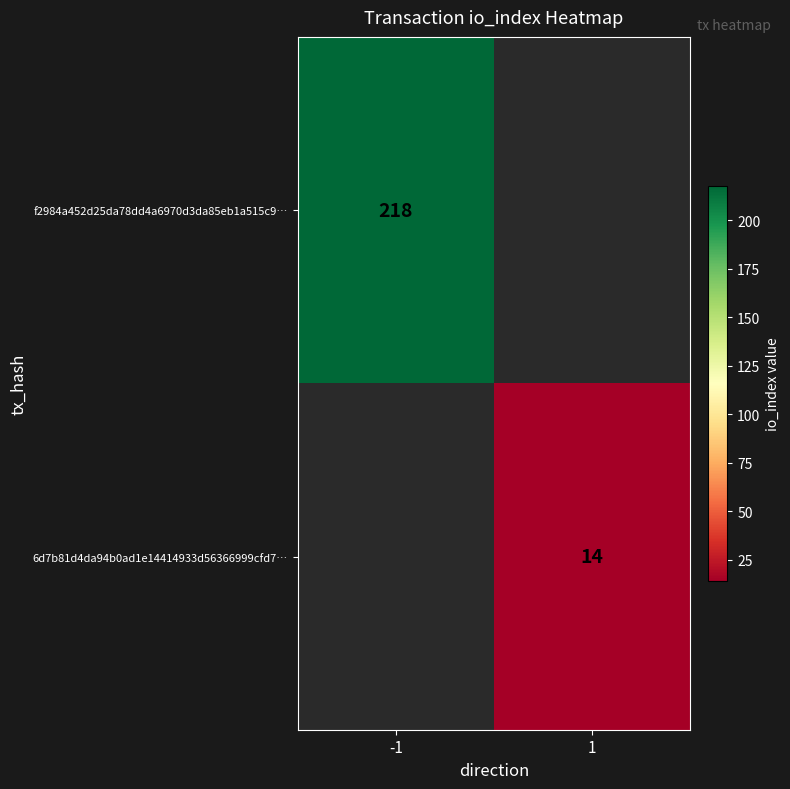

The value of f2984a452d25da78dd4a6970d3da85eb1a515c9… at -1 is 218. True or false?

True